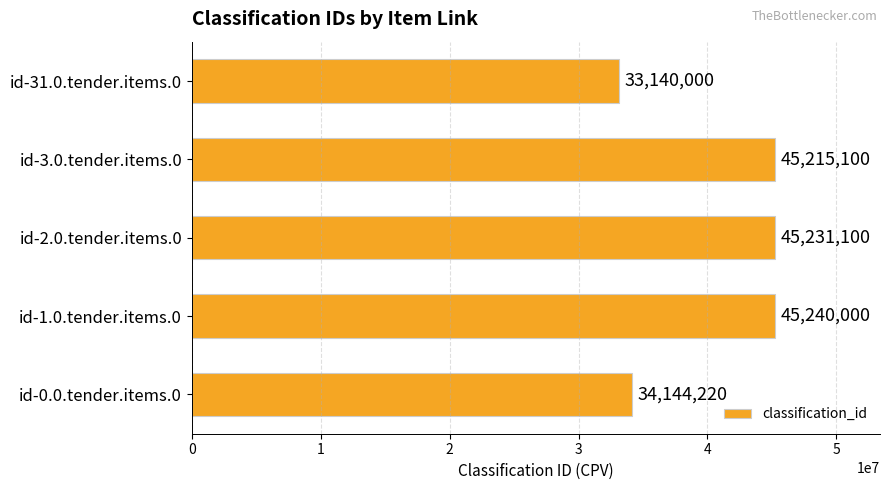

Rank the categories by value from highest to lowest.

id-1.0.tender.items.0, id-2.0.tender.items.0, id-3.0.tender.items.0, id-0.0.tender.items.0, id-31.0.tender.items.0